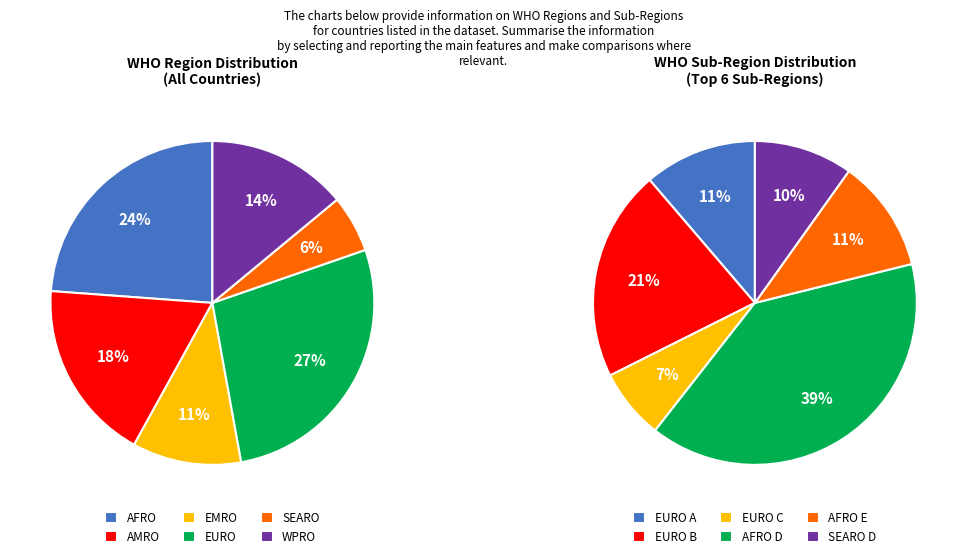

Which slice is the smallest?

SEARO